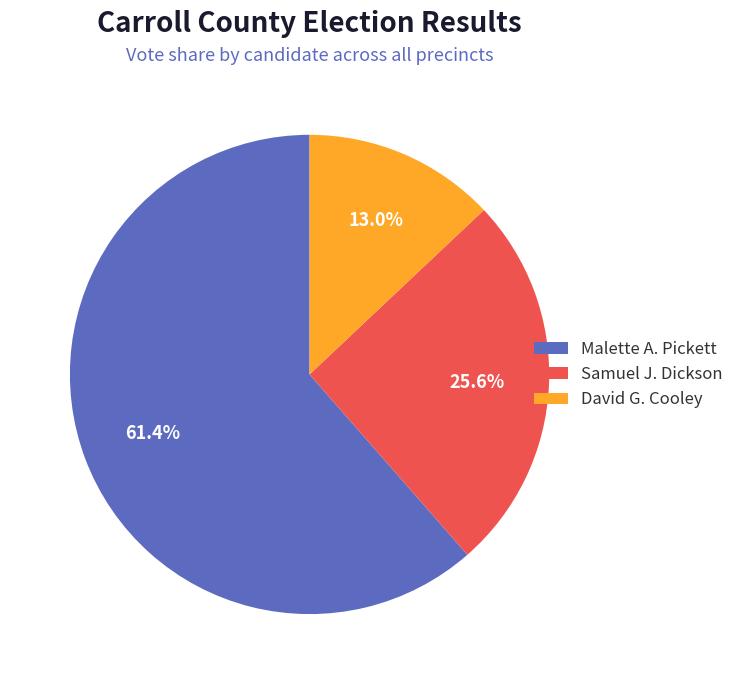

Combined, do Samuel J. Dickson and David G. Cooley account for over 50%?

No